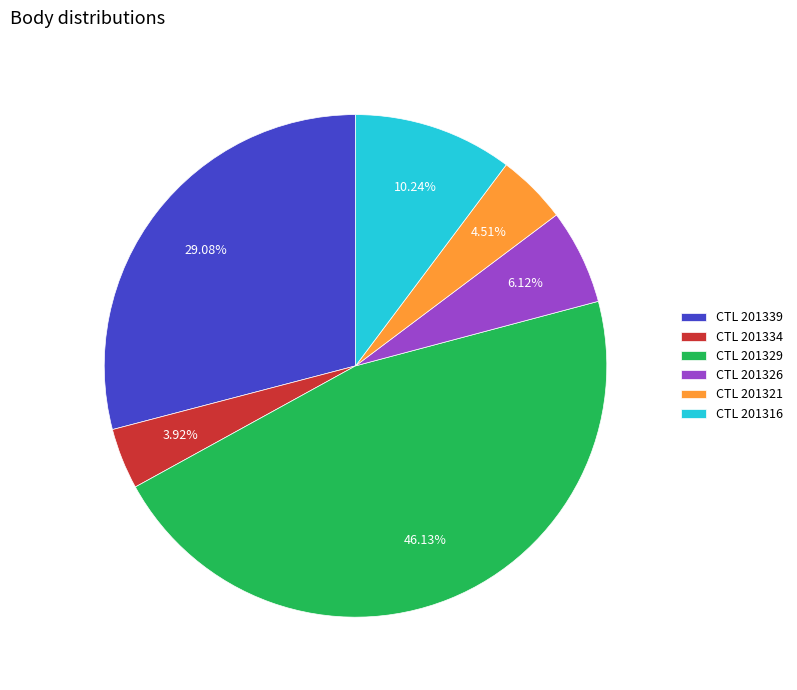

Is there a majority slice in this chart?

No